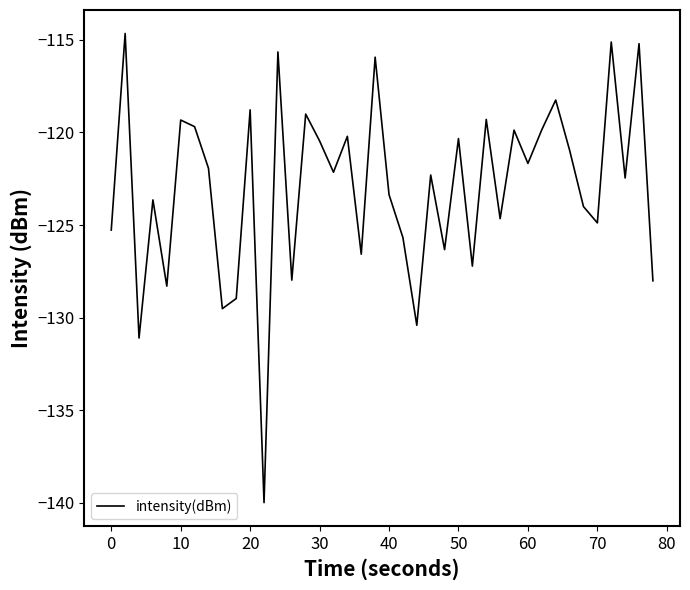

What is the smallest value displayed?

-140.0